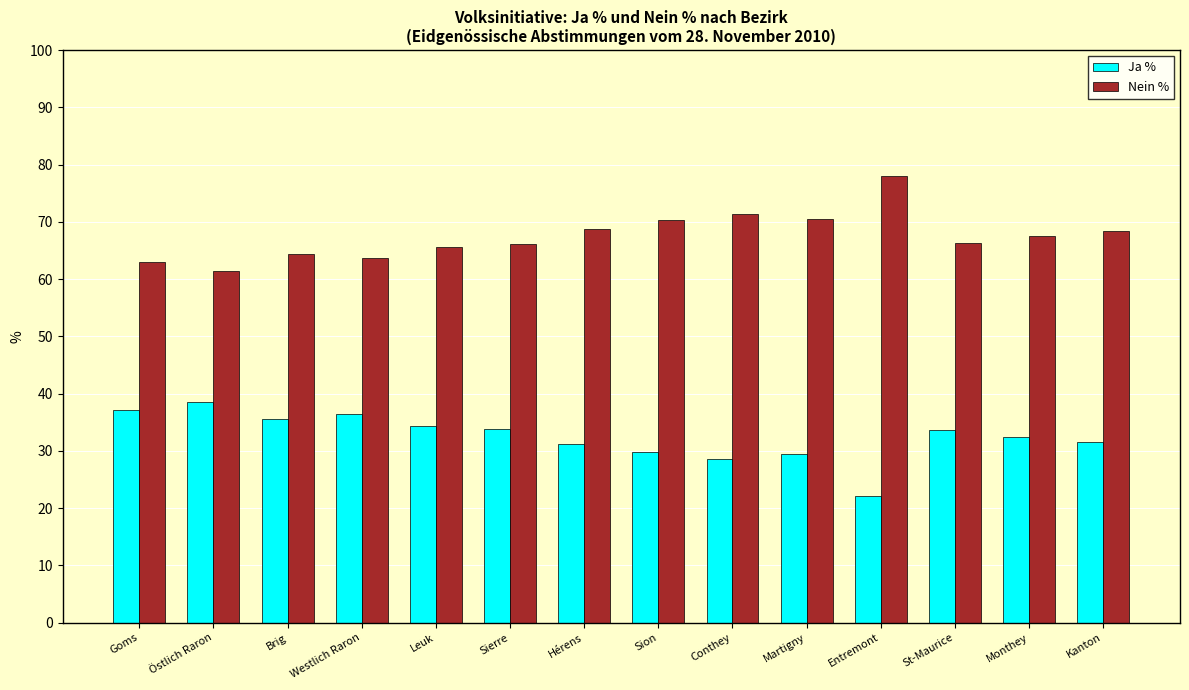

What is the value of the Nein % bar at the 4th from the left?

63.6